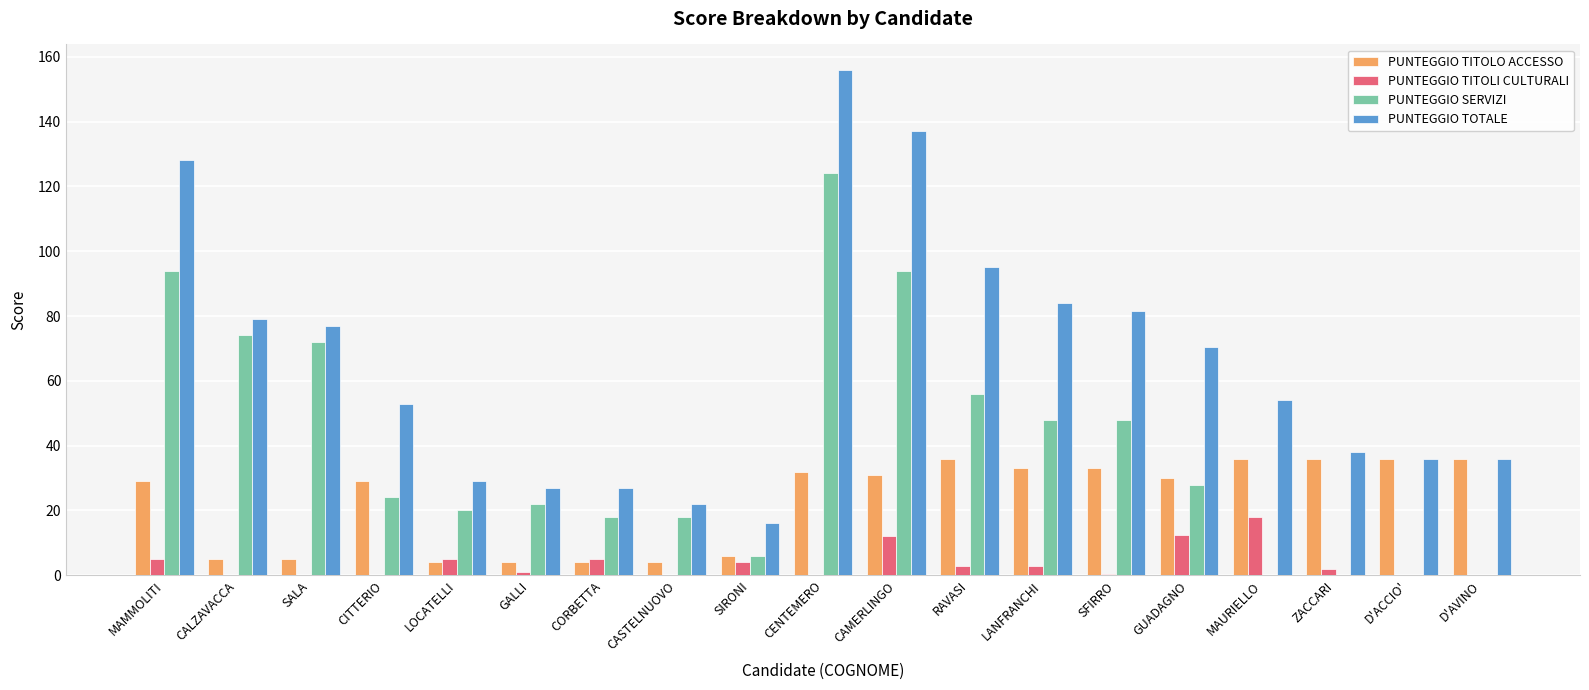

Between CALZAVACCA and CITTERIO, which series saw the biggest shift?

PUNTEGGIO SERVIZI